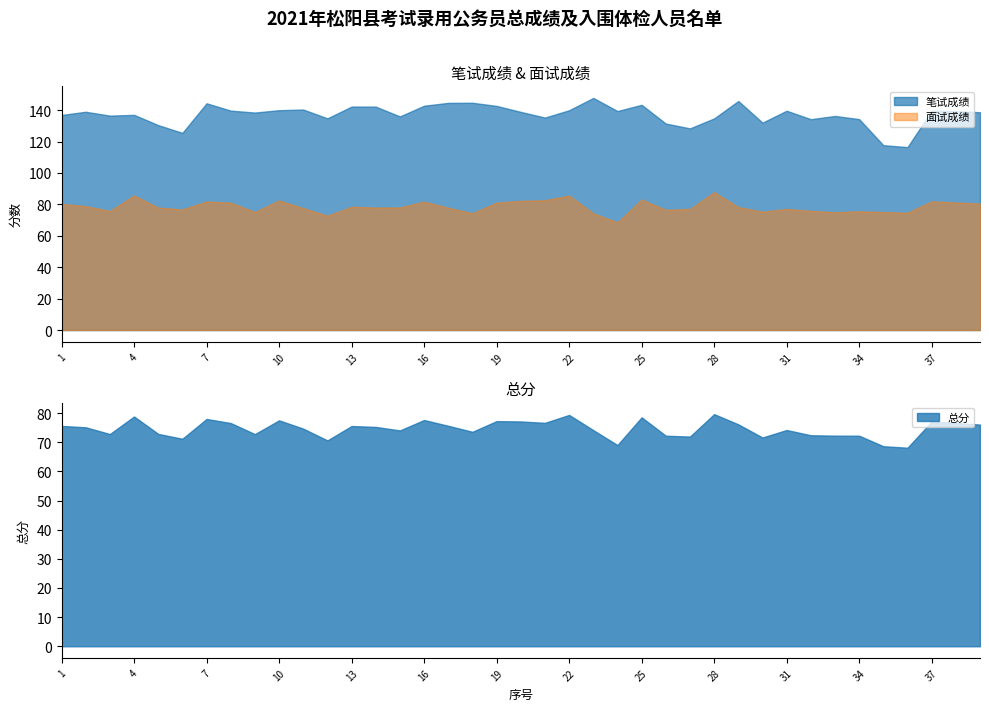

What is the average value of the 面试成绩 series?

78.6